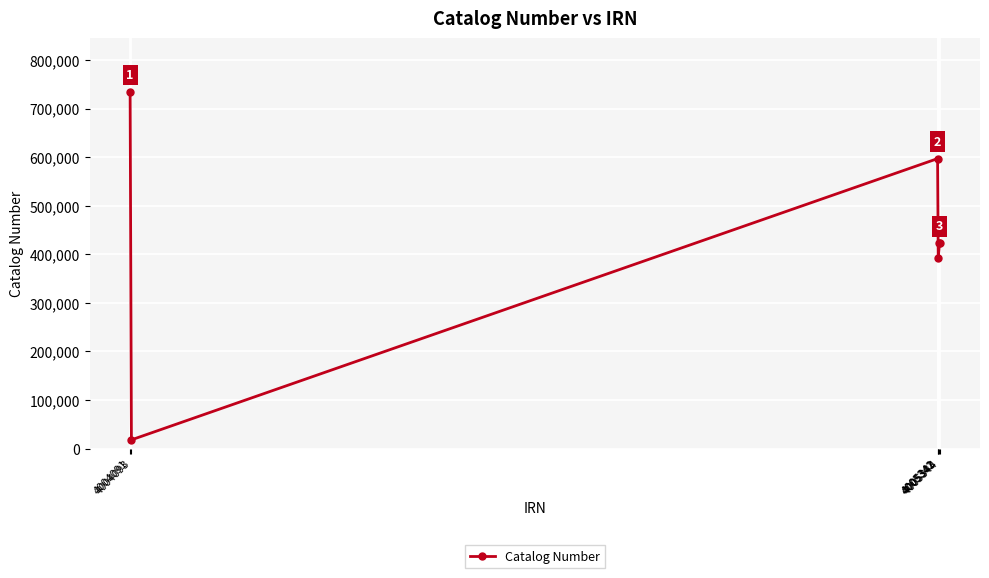

Where does the data first go above 423003?

4004091